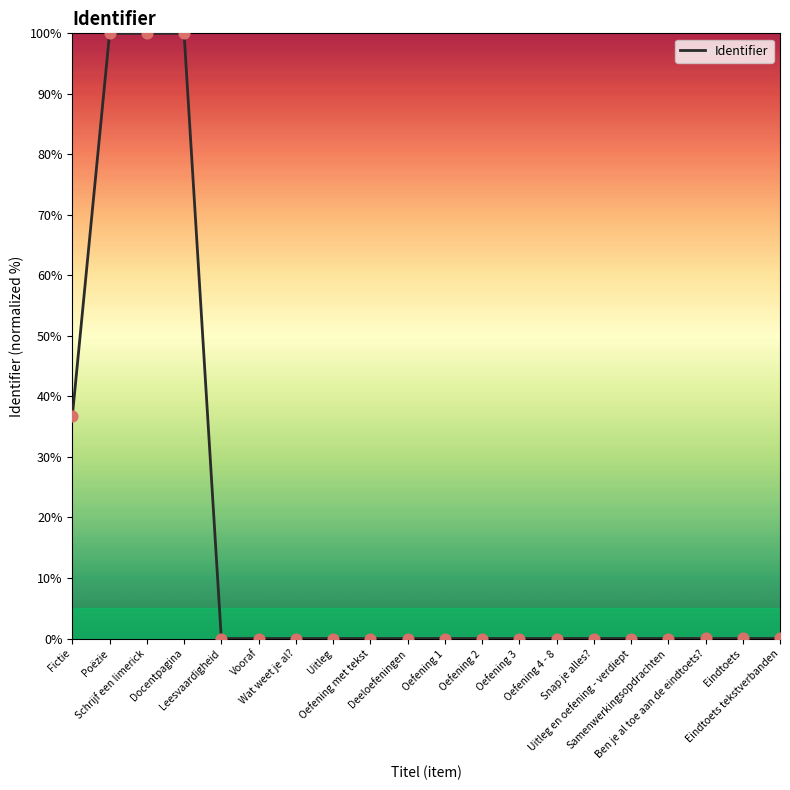

Approximately how many times larger is the value at Poëzie compared to Docentpagina?

1.0